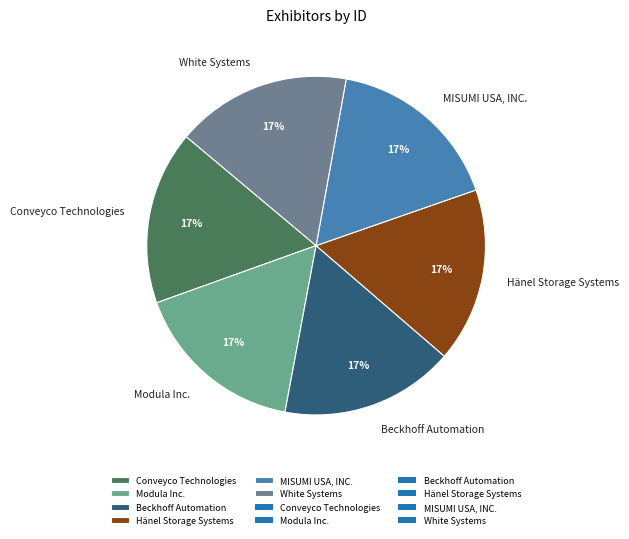

Combined, do Beckhoff Automation and Hänel Storage Systems account for over 50%?

No